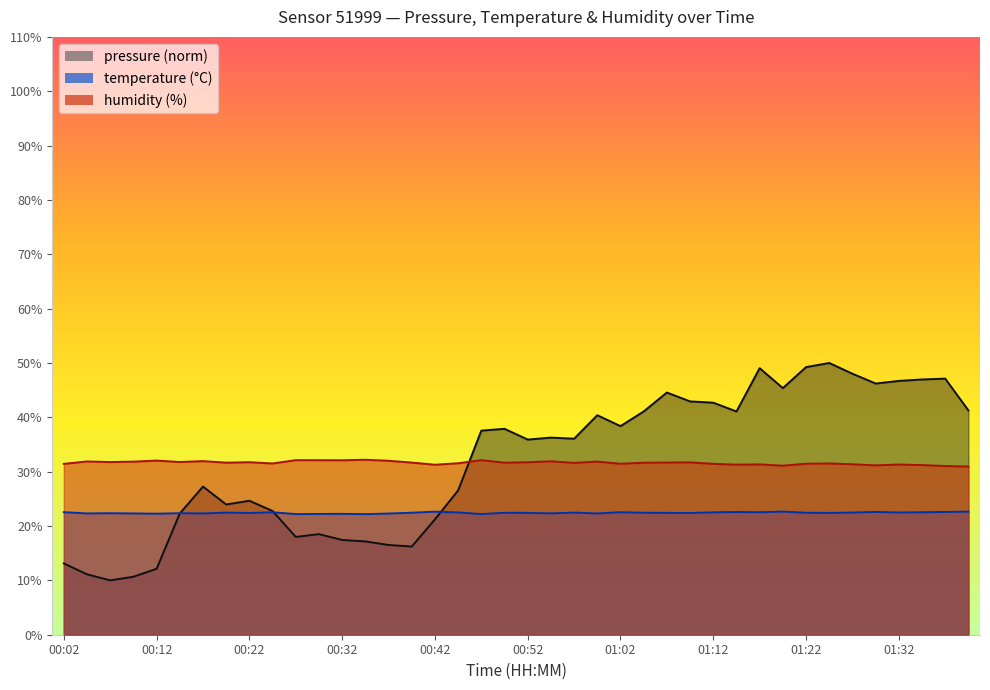

What is the difference between the maximum and minimum values in the humidity series?

1.2